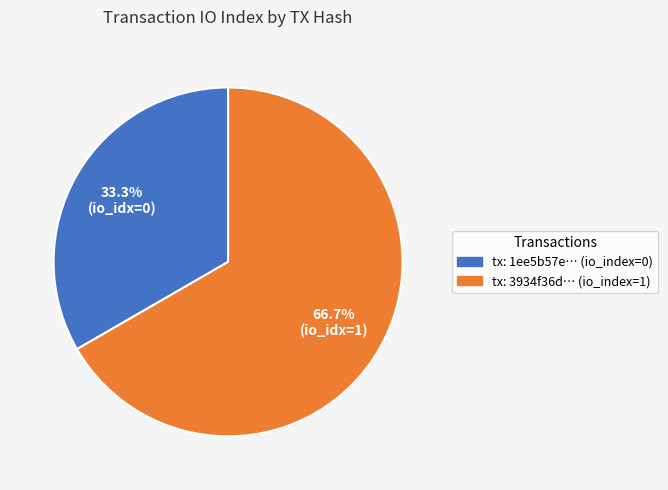

Between tx: 1ee5b57e… (io_index=0) and tx: 3934f36d… (io_index=1), which is larger?

tx: 3934f36d… (io_index=1)